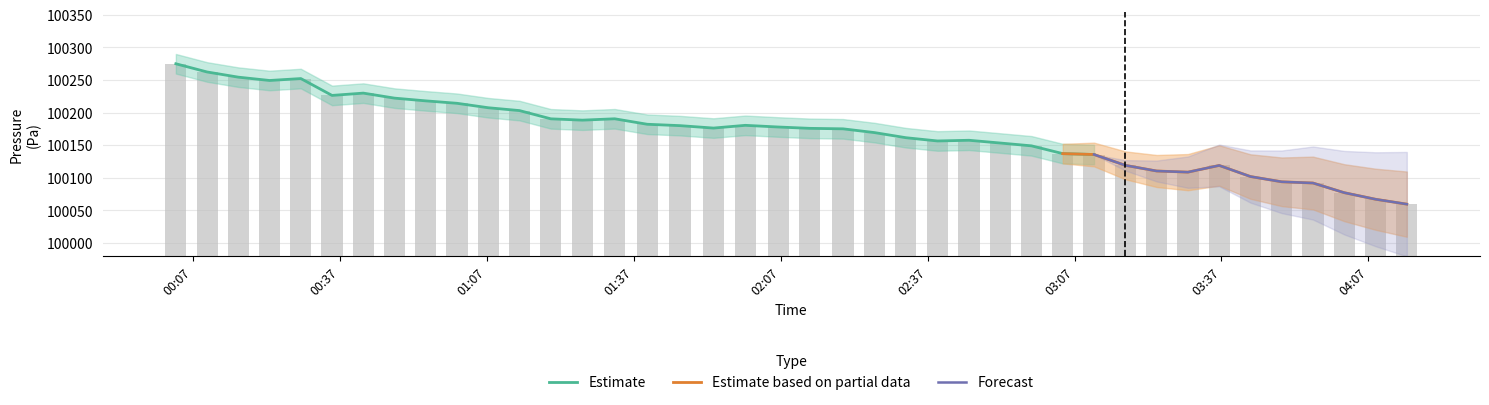

What is the average value?

100170.1